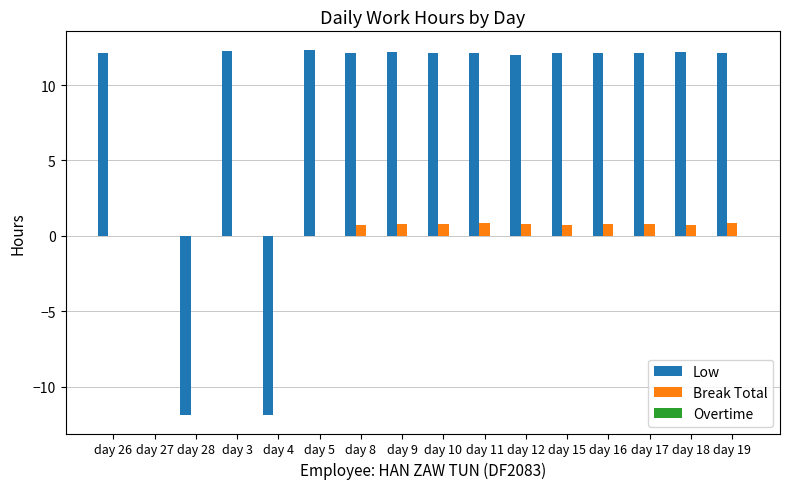

The value of Break Total at day 5 is 0.0. True or false?

True